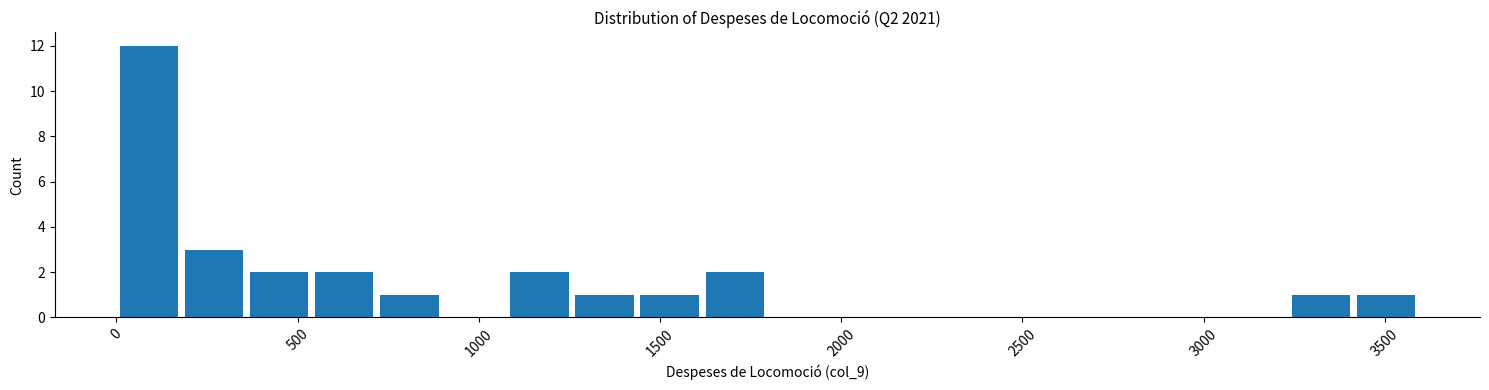

Around what value on the x-axis is the tallest bar? Give the approximate position of its centre, as read against the axis.

100